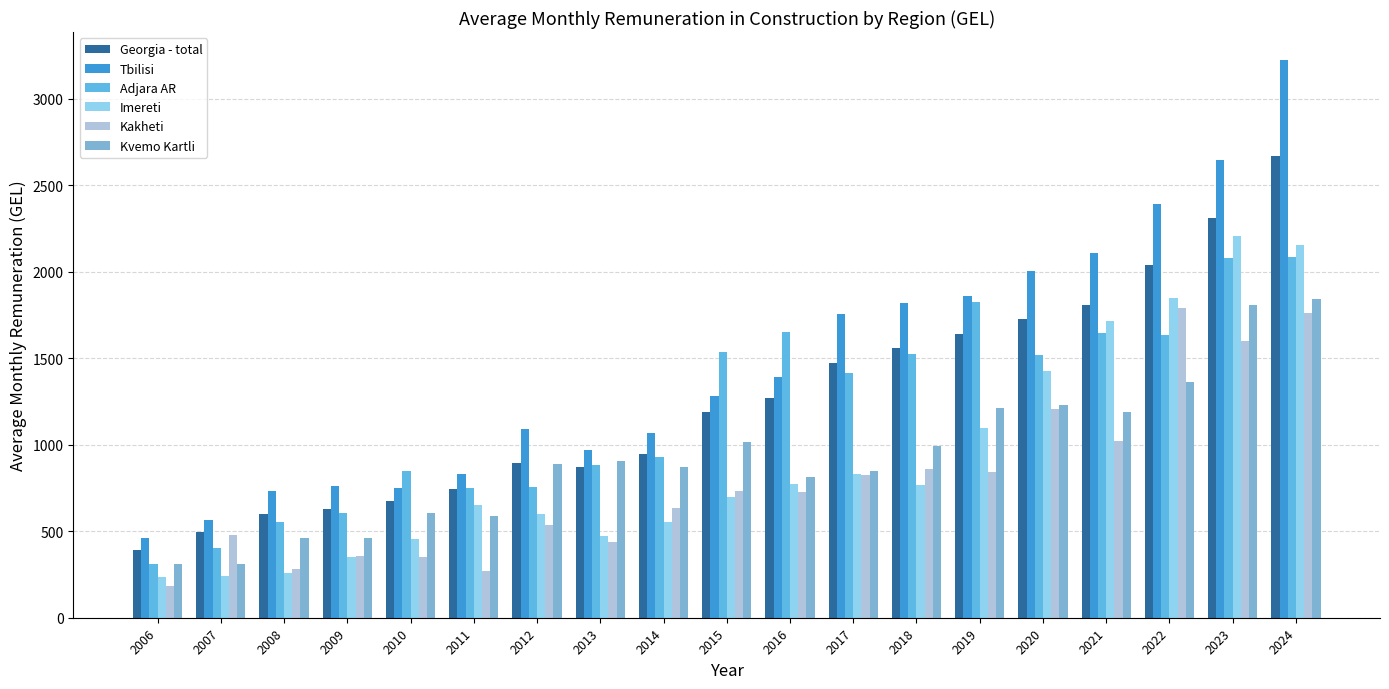

True or false: Imereti has a value of 720.0 at 2013.

False